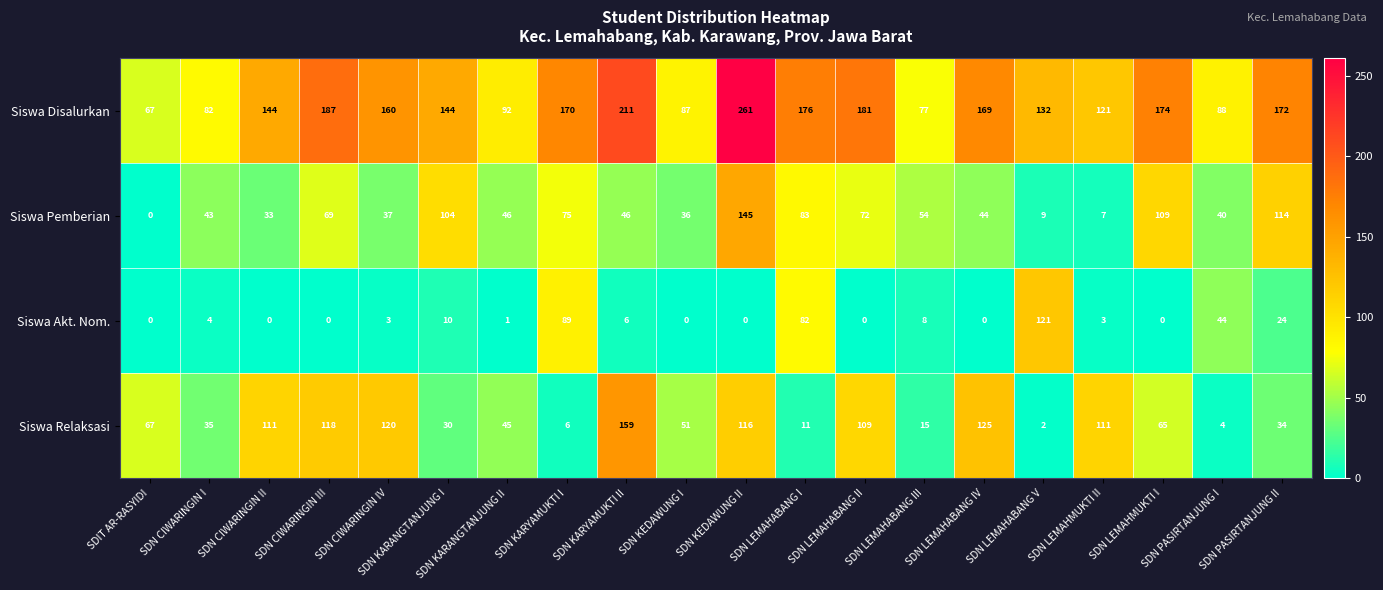

At SDN KARANGTANJUNG II, list the series in order from smallest to largest.

Siswa Akt. Nom., Siswa Relaksasi, Siswa Pemberian, Siswa Disalurkan